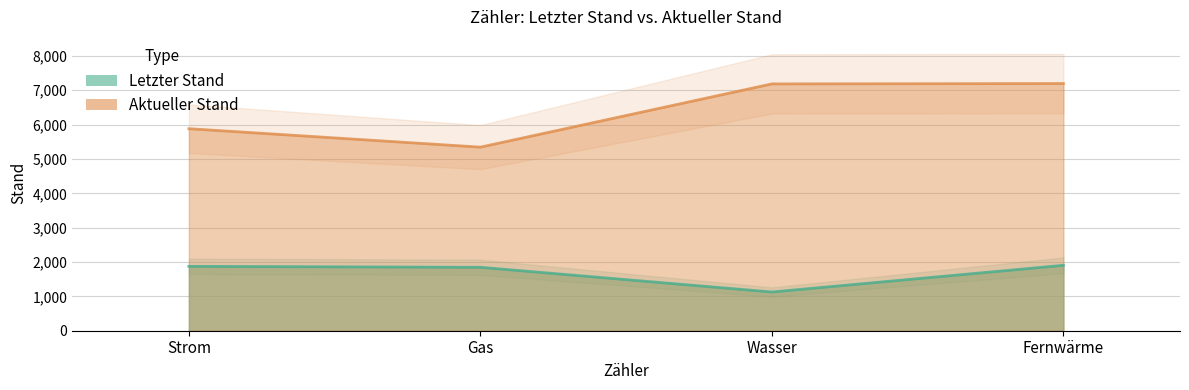

How many data points does each series have?

4